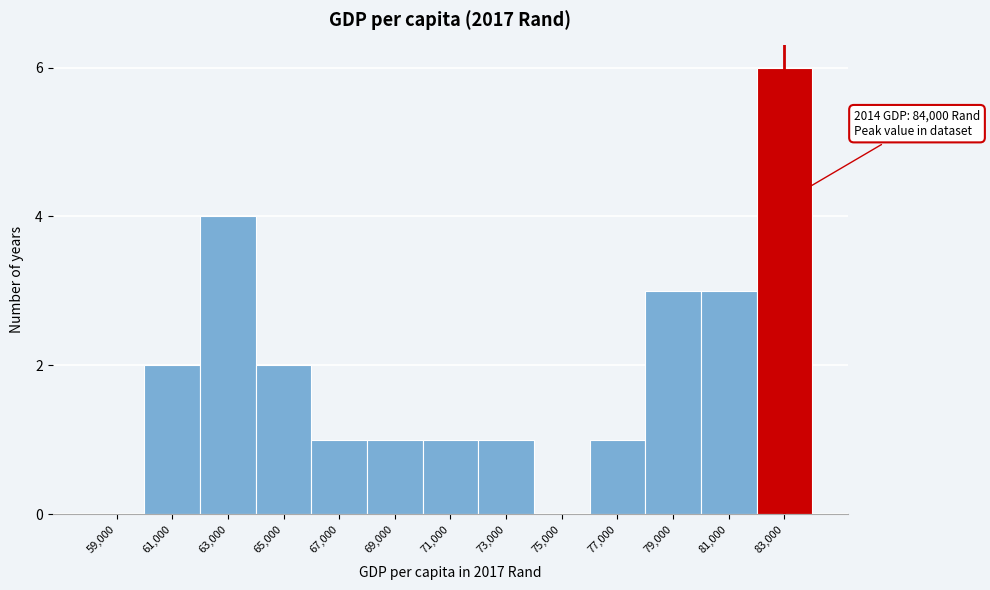

Reading left to right, what are all the values shown in this chart?

59,000=0	61,000=2	63,000=4	65,000=2	67,000=1	69,000=1	71,000=1	73,000=1	75,000=0	77,000=1	79,000=3	81,000=3	83,000=6